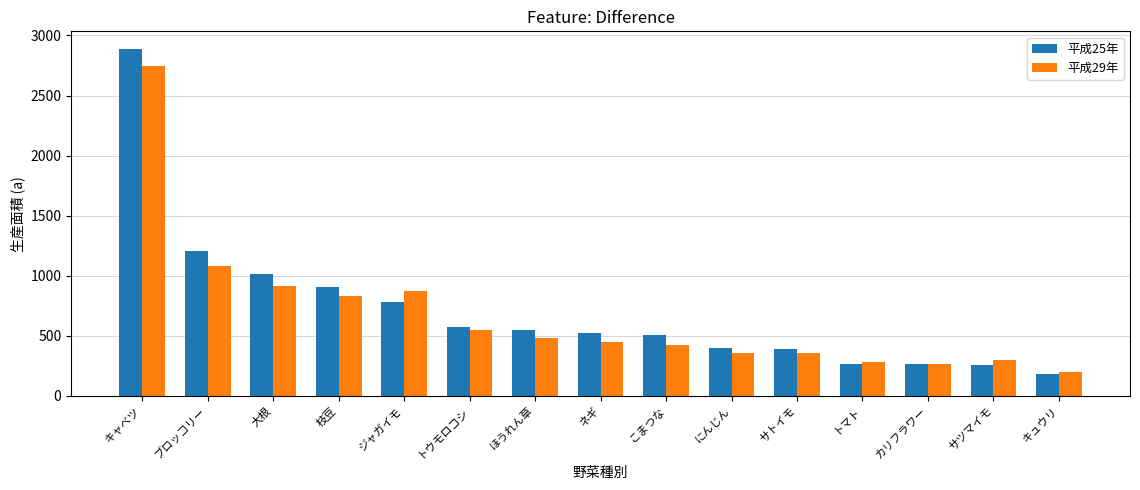

What are all the series names shown in the legend?

平成25年, 平成29年